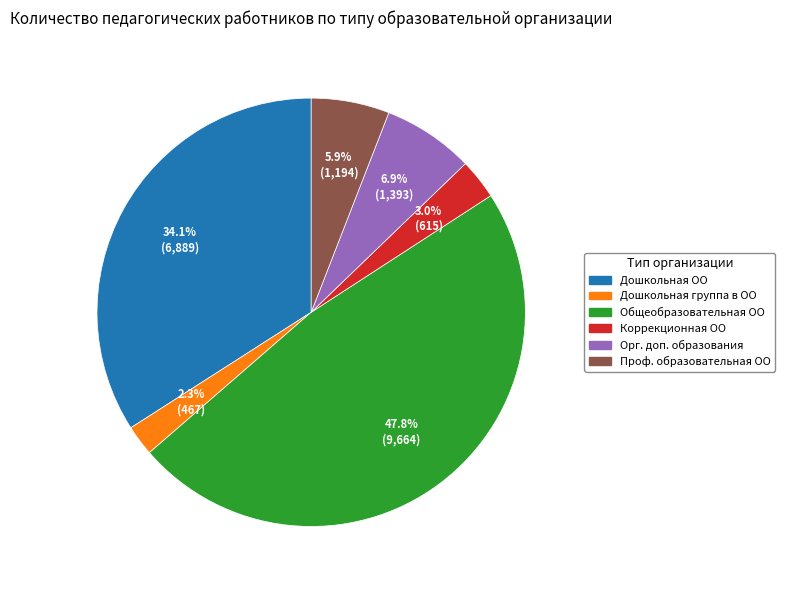

Does any single category account for the majority?

No